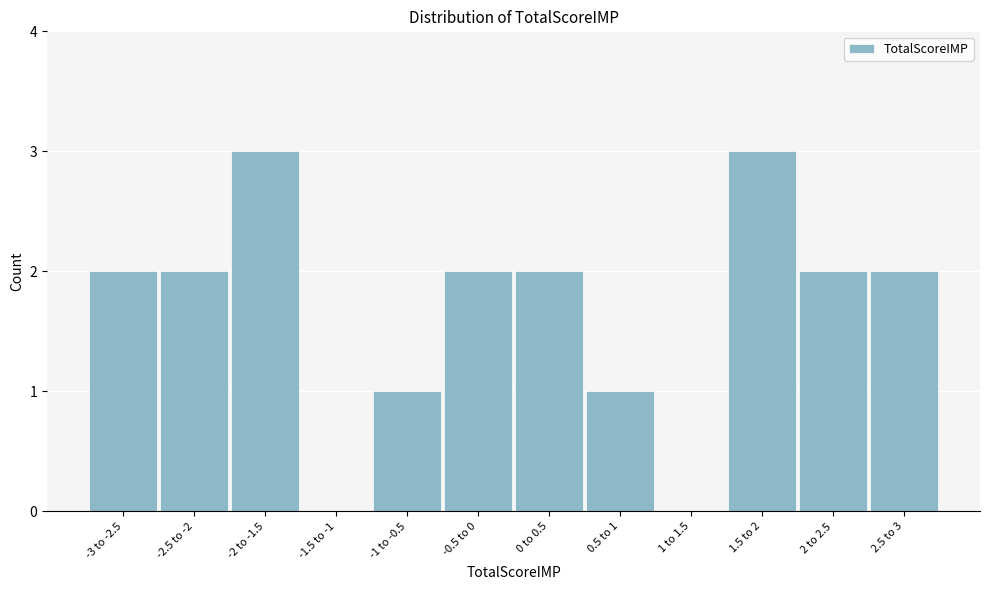

Reading left to right, extract all data points from this chart.

-3 to -2.5=2	-2.5 to -2=2	-2 to -1.5=3	-1.5 to -1=0	-1 to -0.5=1	-0.5 to 0=2	0 to 0.5=2	0.5 to 1=1	1 to 1.5=0	1.5 to 2=3	2 to 2.5=2	2.5 to 3=2